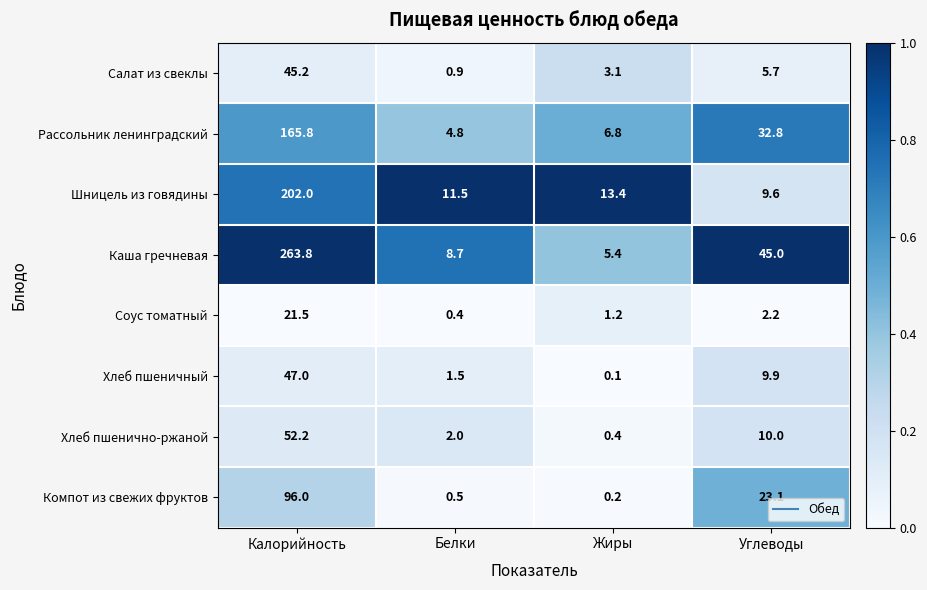

What is the highest value of the Соус томатный series?

21.5